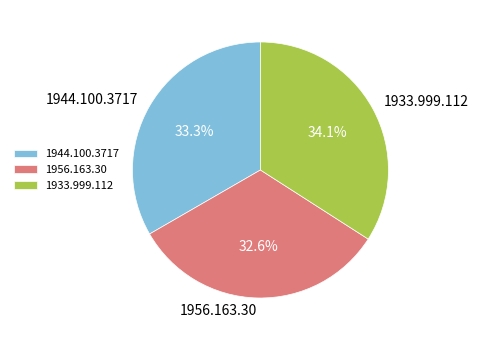

What is the total percentage of 1956.163.30 and 1944.100.3717?

65.9%